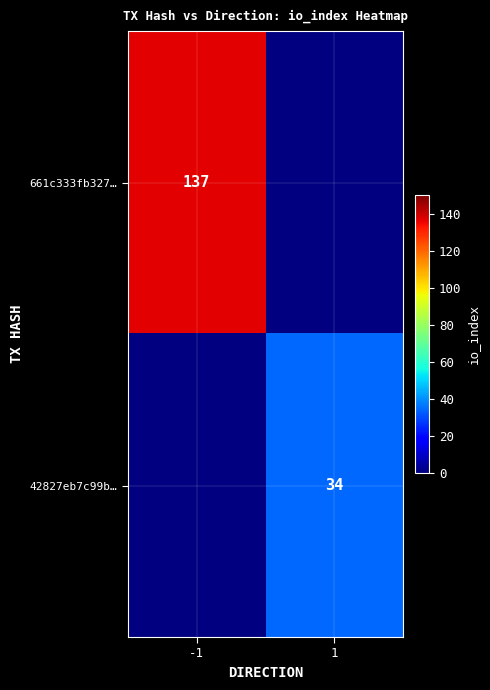

True or false: 661c333fb327… has a value of 57 at -1.

False